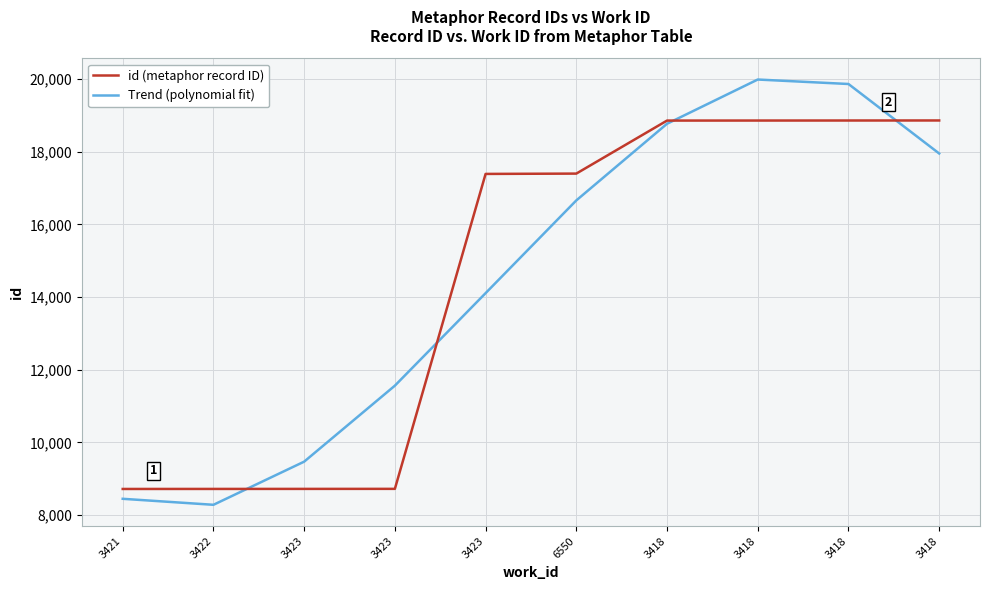

What are all the series names shown in the legend?

id (metaphor record ID), Trend (polynomial fit)